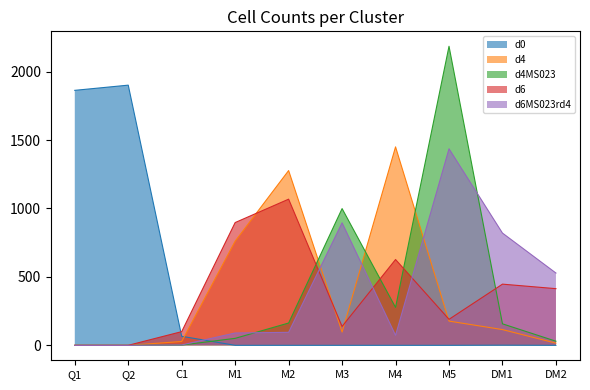

Which series has the largest total across all categories?

d6MS023rd4